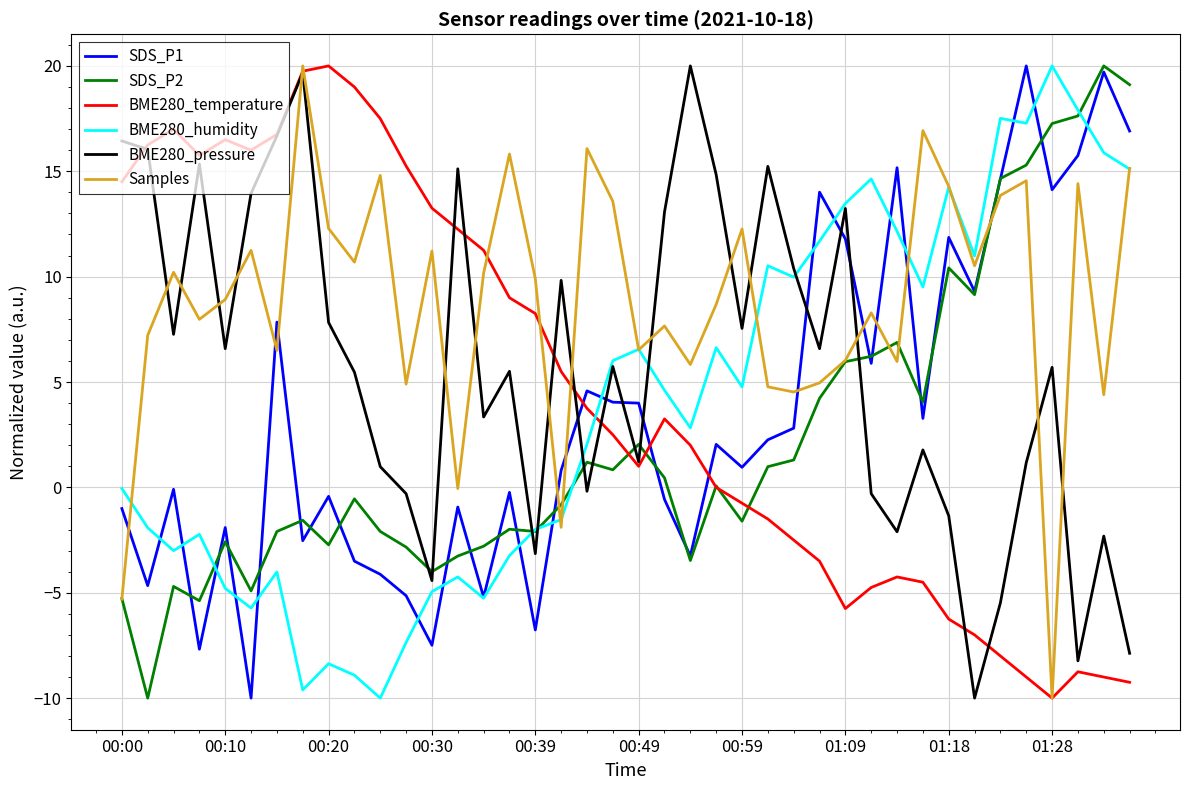

Which series ends up on top after the final intersection of SDS_P1 and BME280_pressure?

SDS_P1